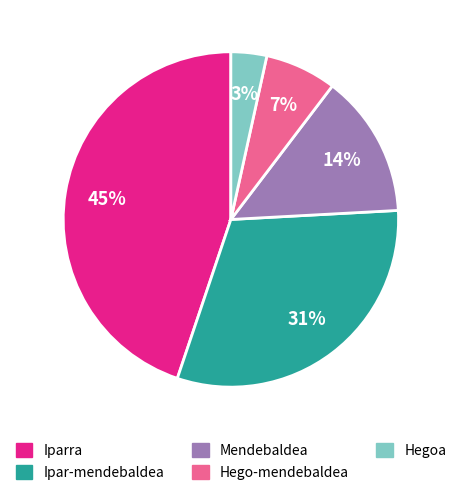

Does Iparra represent more than half of the total?

No